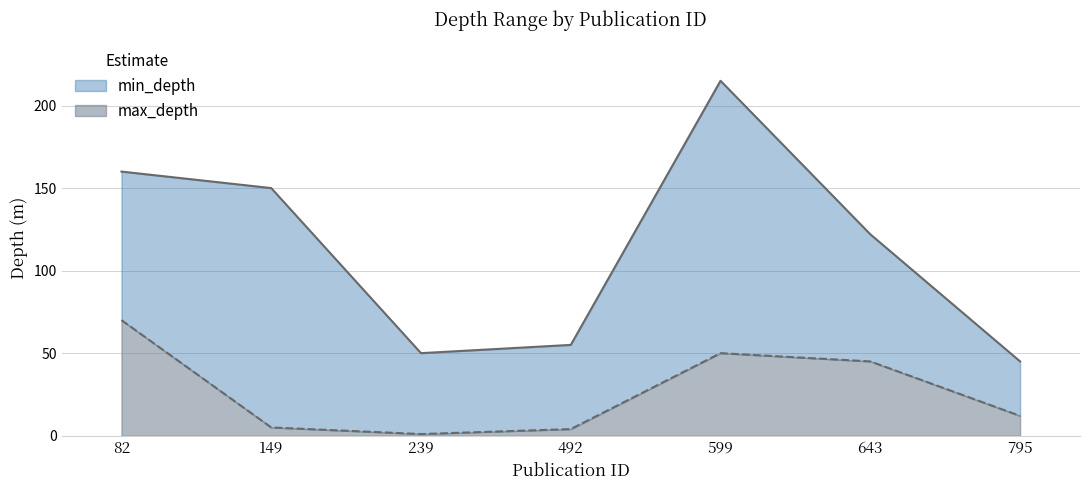

Reading right to left, transcribe all the data shown in this chart.

min_depth: 795=12	643=45	599=50	492=4	239=1	149=5	82=70
max_depth: 795=45	643=122	599=215	492=55	239=50	149=150	82=160